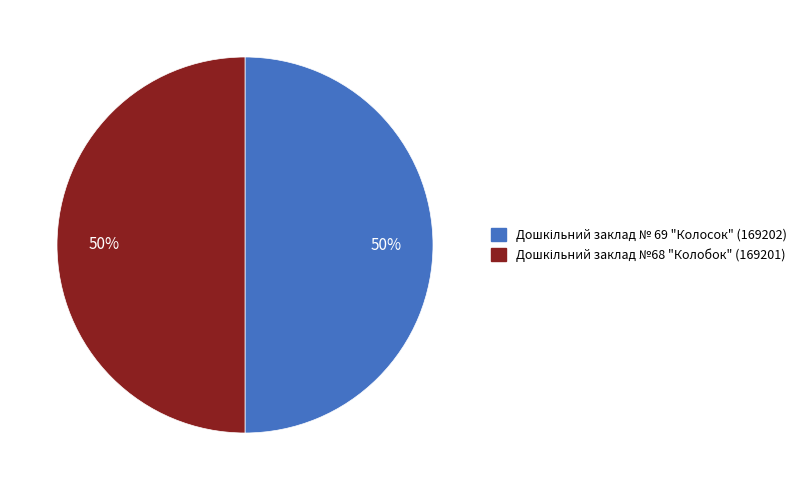

To the nearest percent, what is the average slice percentage?

50%